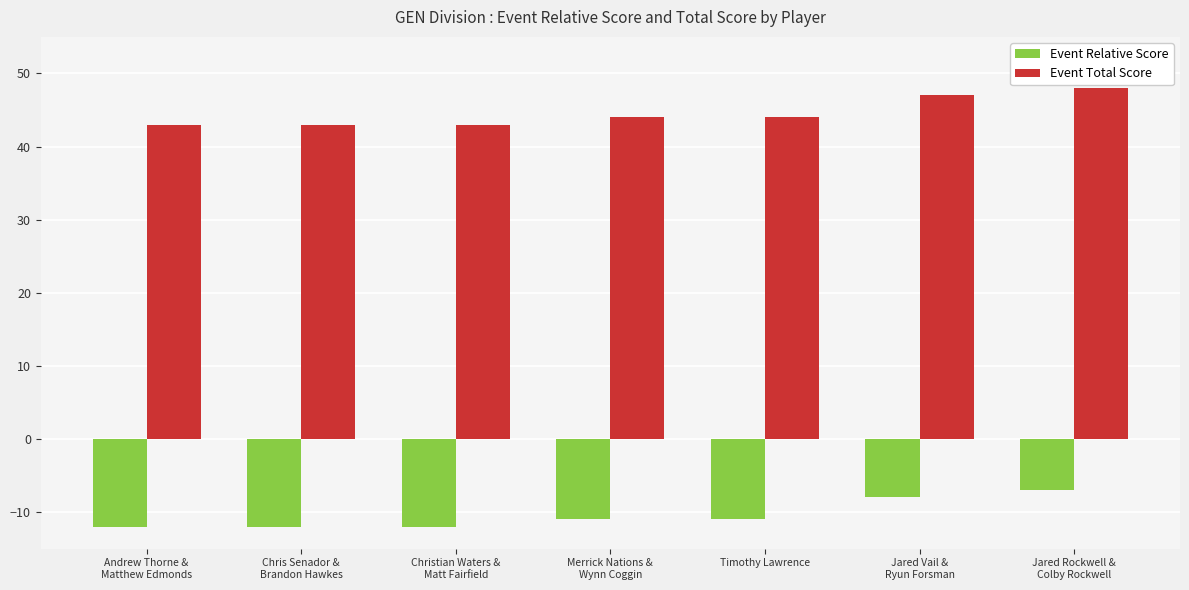

What position from the left is Christian Waters &
Matt Fairfield?

3